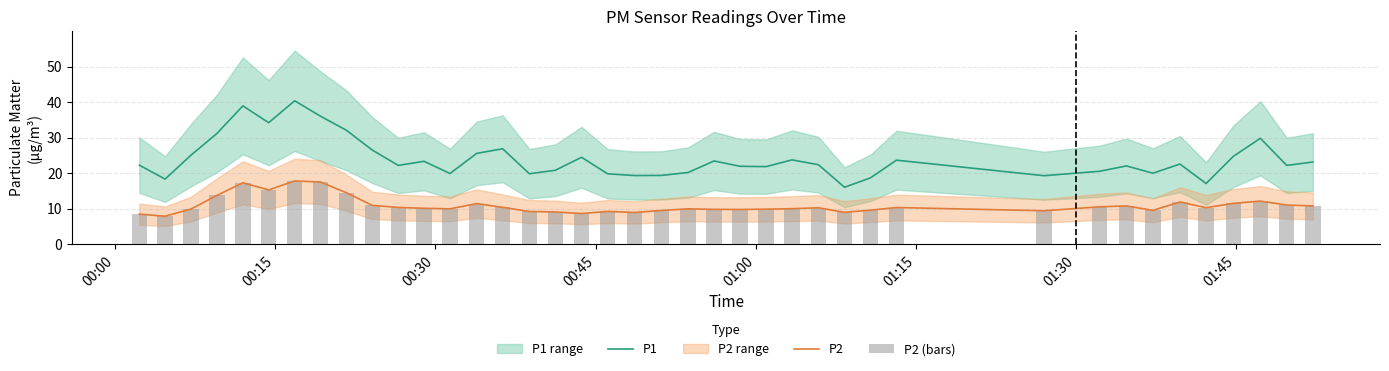

What is the minimum value for P2?

7.9